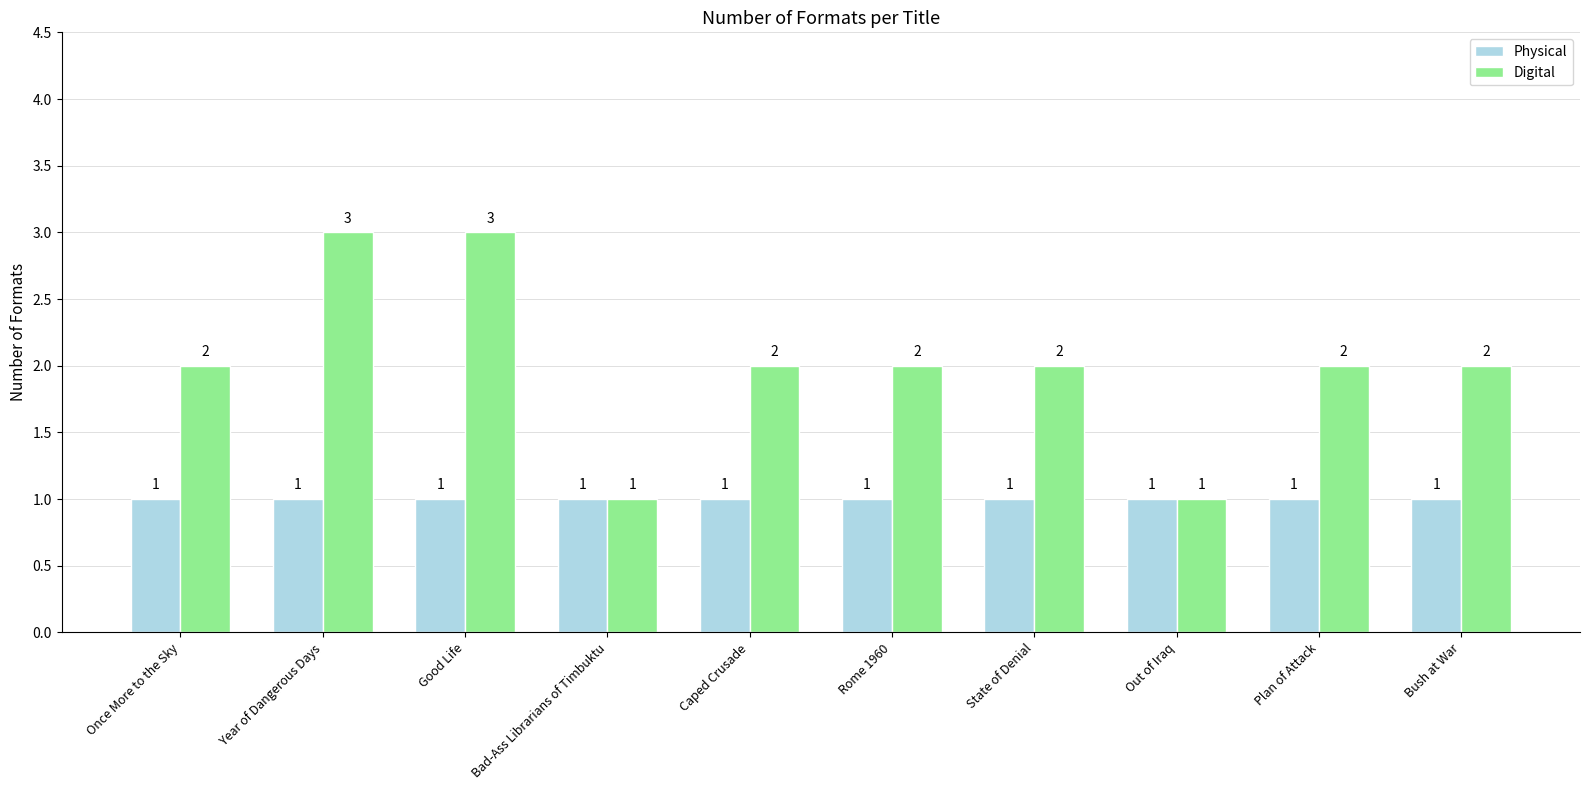

What position from the right is Rome 1960?

5